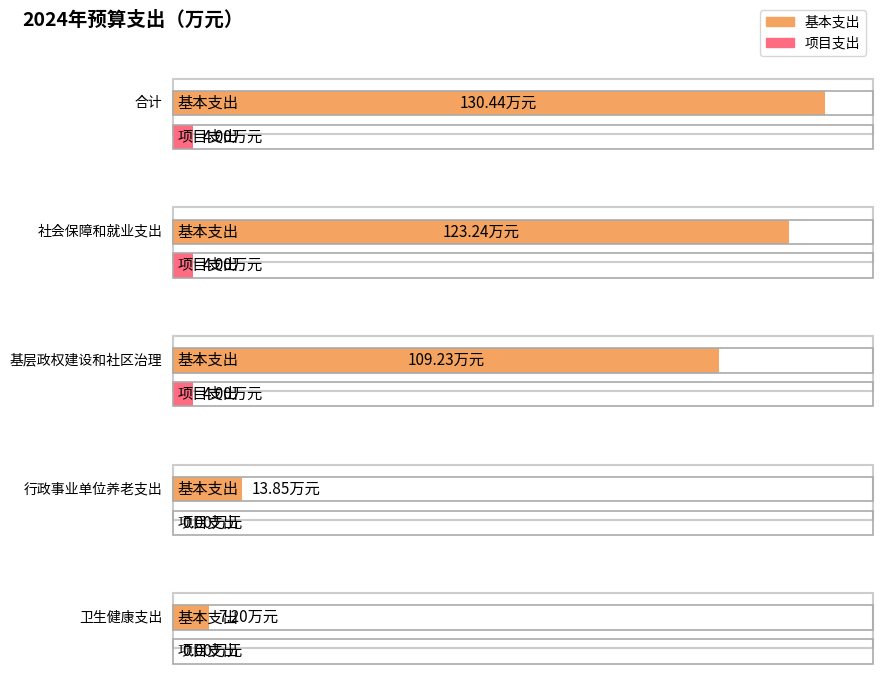

What is the difference between the 基本支出 values at 卫生健康支出 and 合计?

123.2